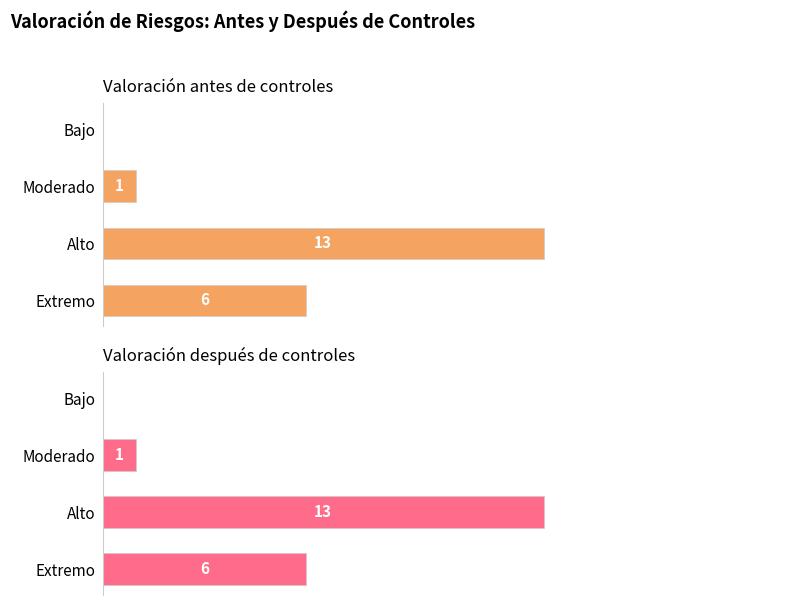

Rank the series by their maximum value, from highest to lowest.

Valoración antes de controles, Valoración después de controles